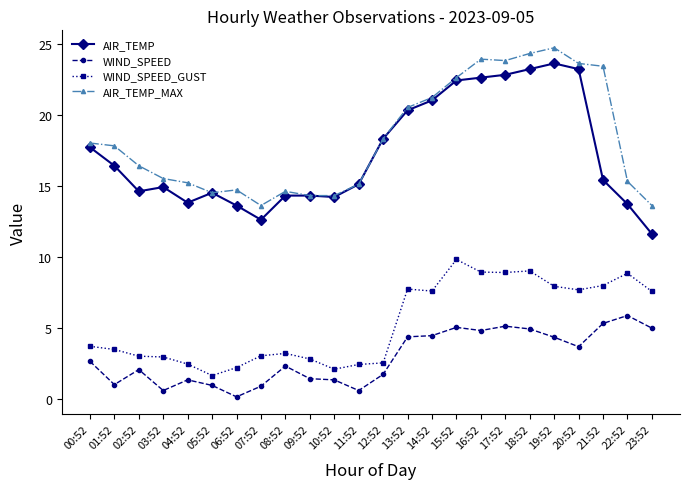

True or false: WIND_SPEED has a value of 7.5 at 23:52.

False